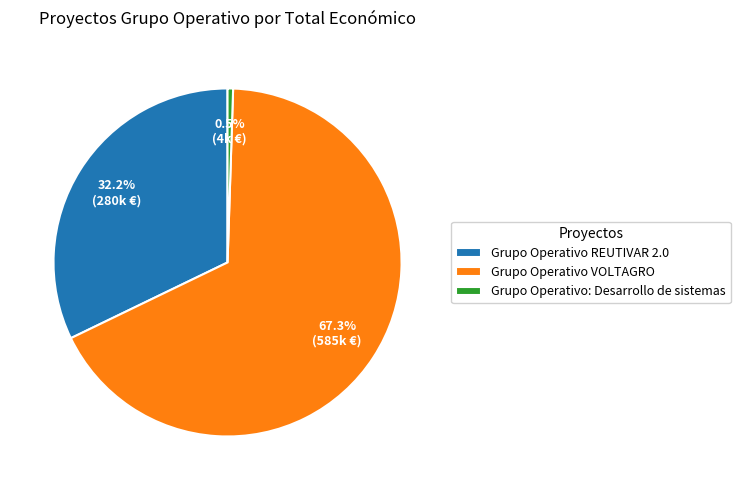

Which category accounts for the majority?

Grupo Operativo VOLTAGRO